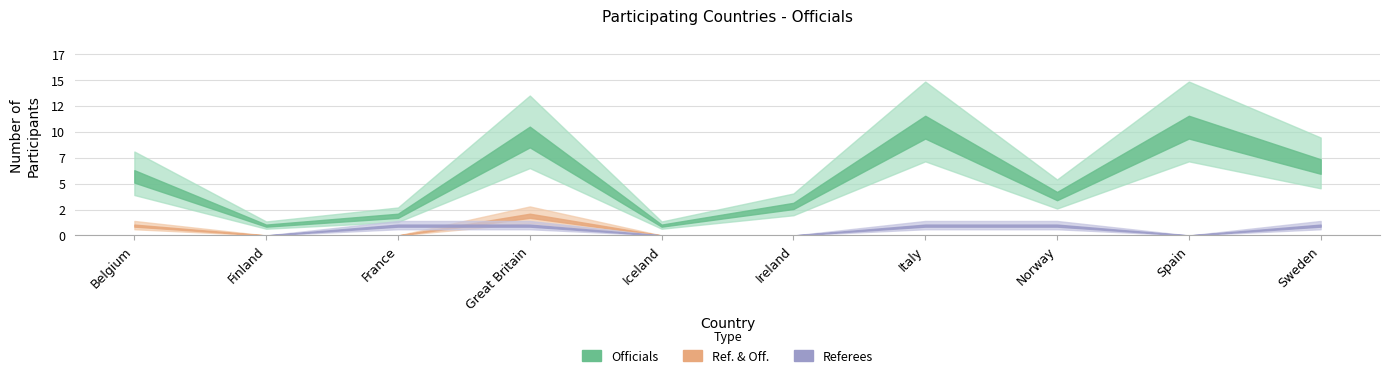

Reading left to right, what are all the values shown in this chart?

Referees: 0	0	1	1	0	0	1	1	0	1
Officials: 6	1	2	10	1	3	11	4	11	7
Ref. & Off.: 1	0	0	2	0	0	0	0	0	0